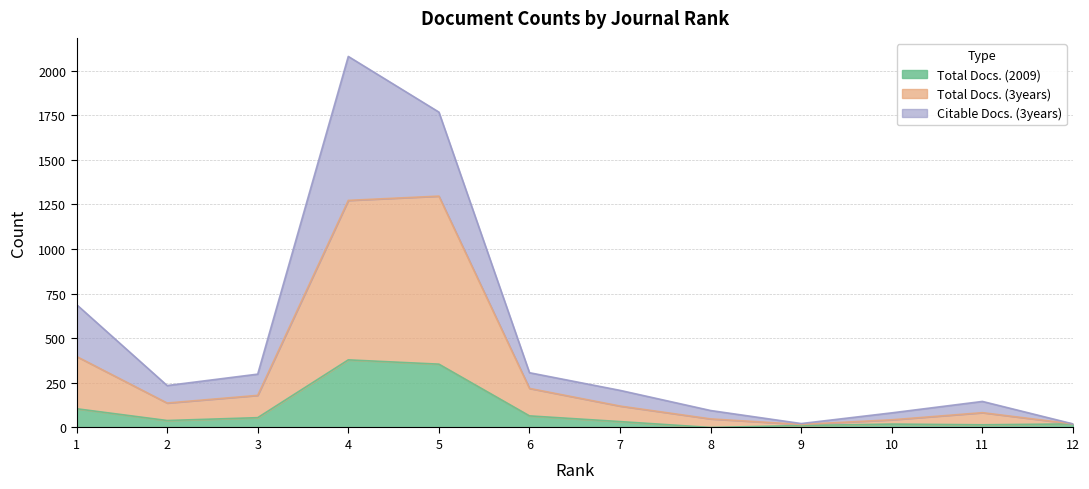

The value of Total Docs. (3years) at 10 is 43. True or false?

True